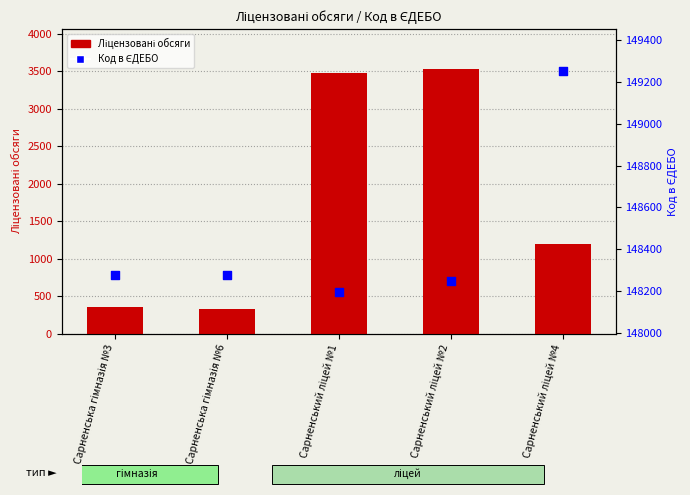

At how many categories does at least one series exceed 6631?

5